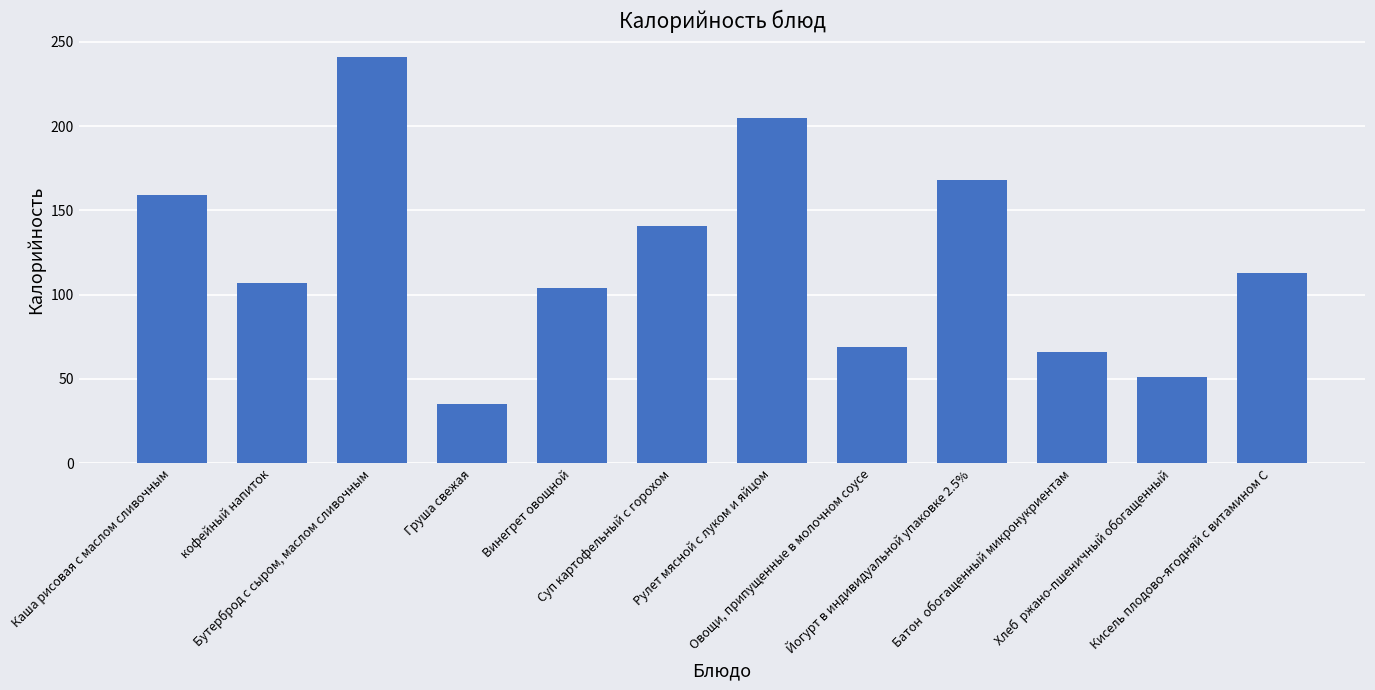

How many distinct data groups are displayed?

1